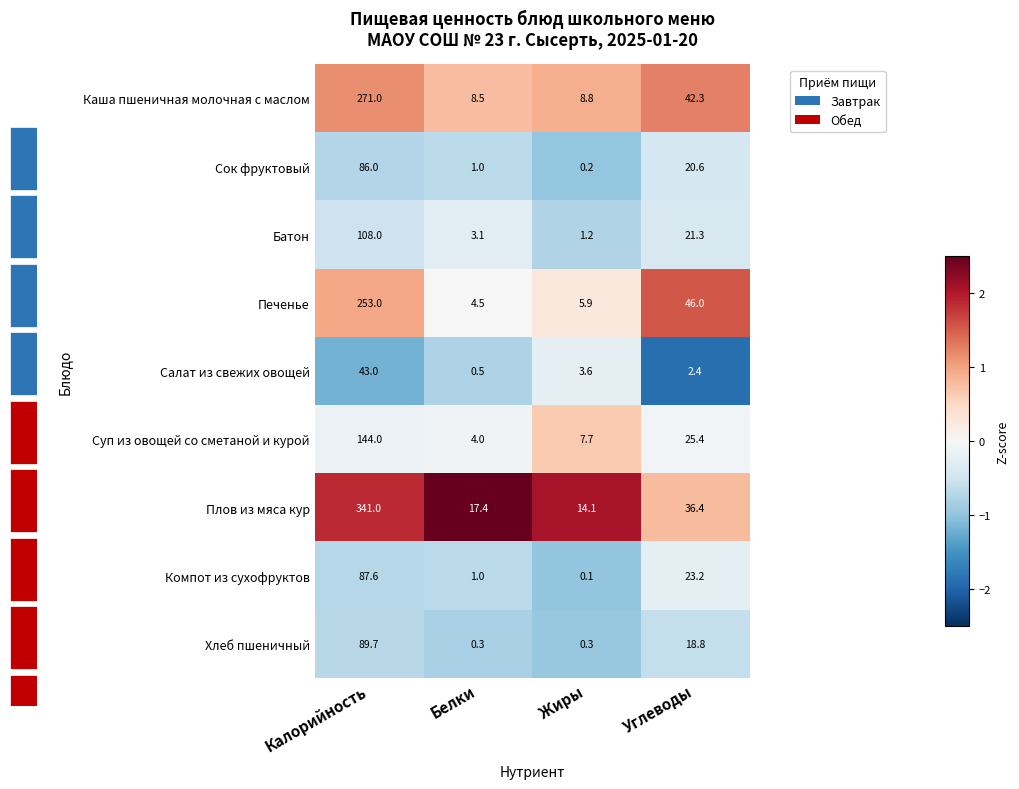

Which category has the lowest value in the Печенье series?

Белки